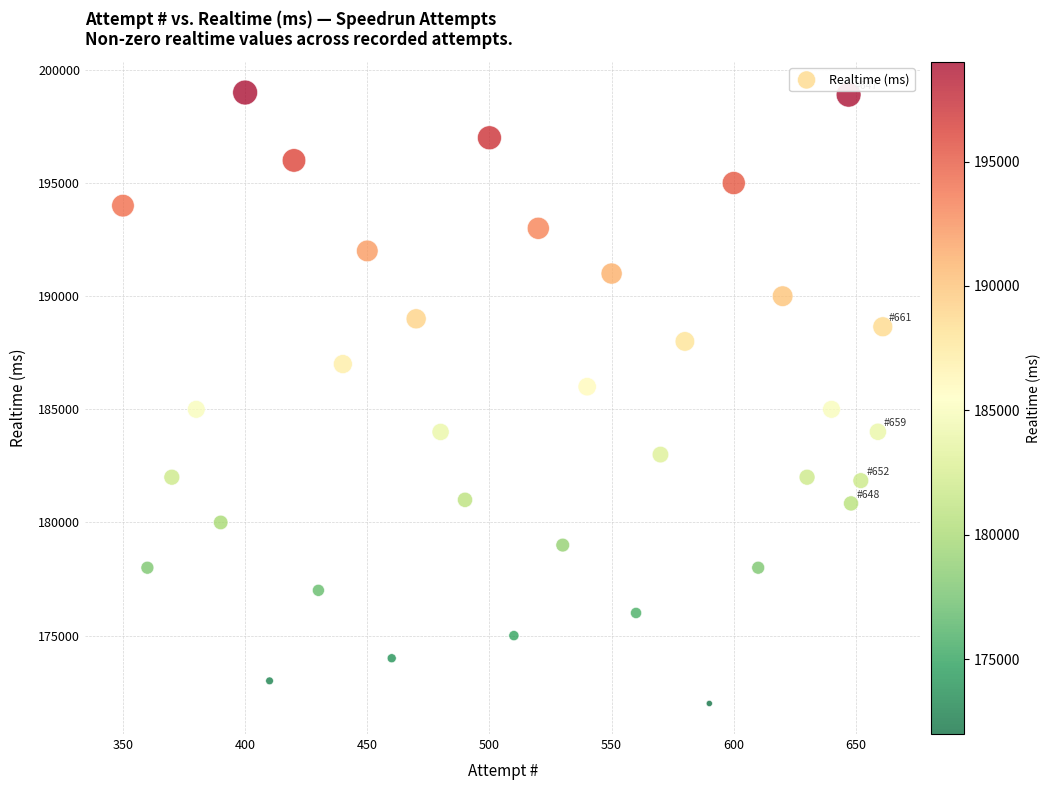

What is the range of Y values (max minus min)?

27000